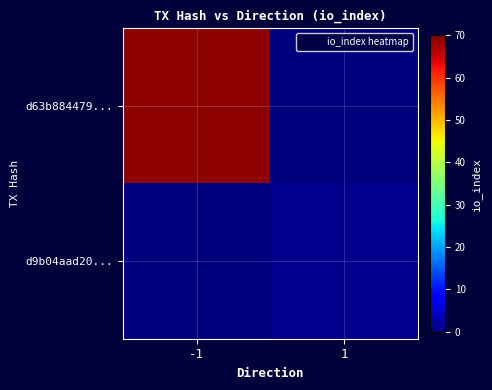

How many categories are shown in the chart?

2